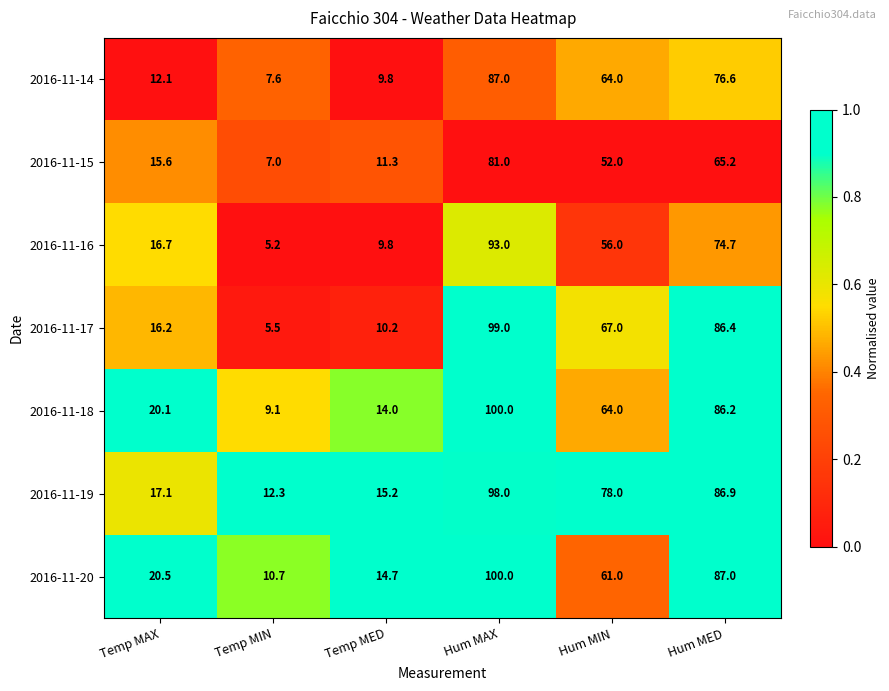

The value of 2016-11-14 at Temp MAX is 12.1. True or false?

True